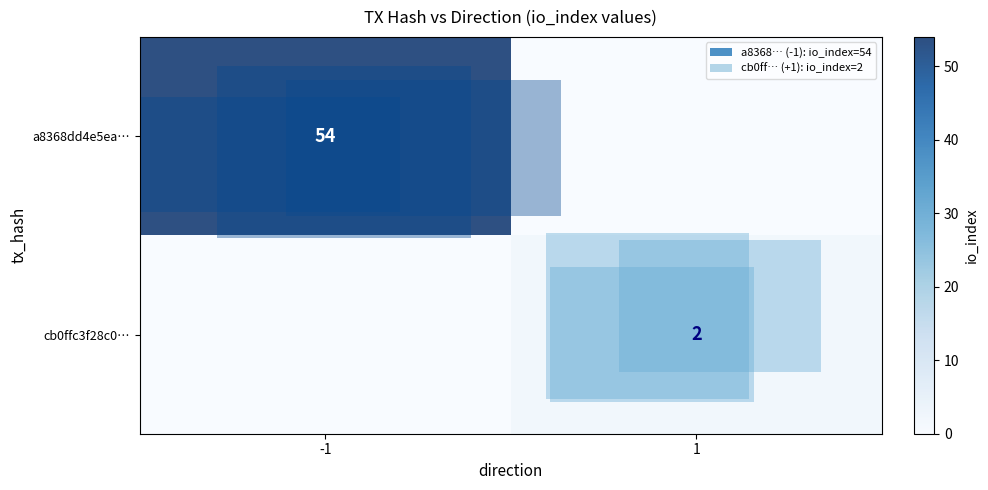

At which category is the sum across all series the highest?

-1